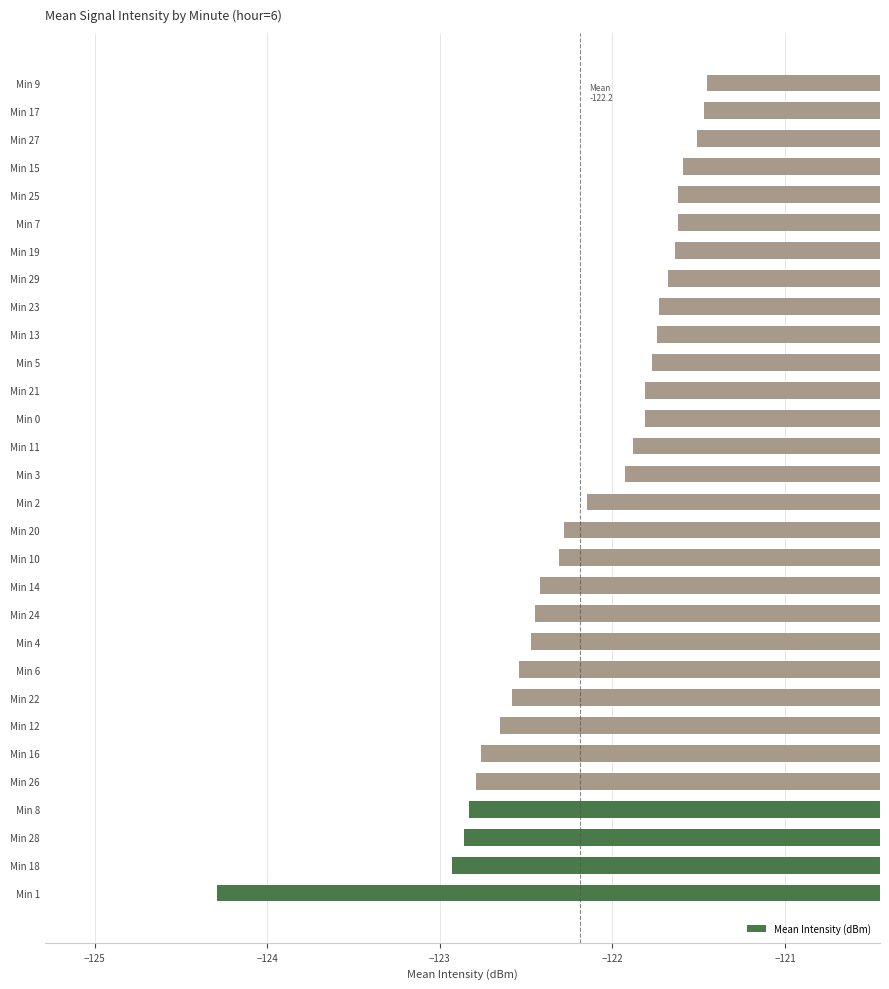

Which label corresponds to the smallest value in the chart?

Min 1